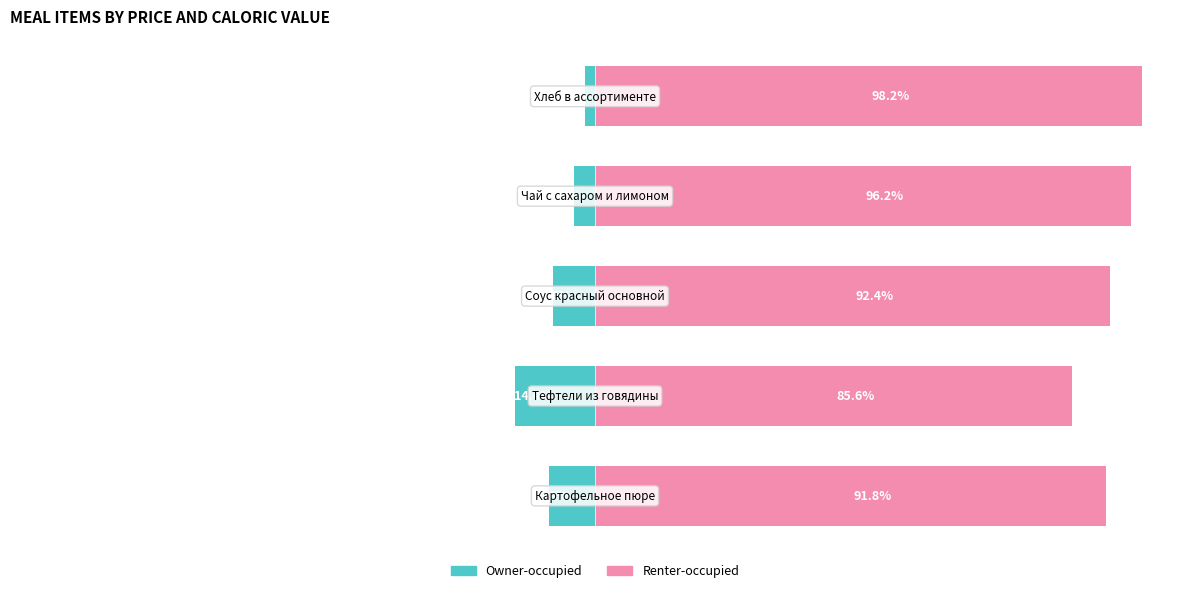

Which series has the largest range (max minus min)?

Owner-occupied